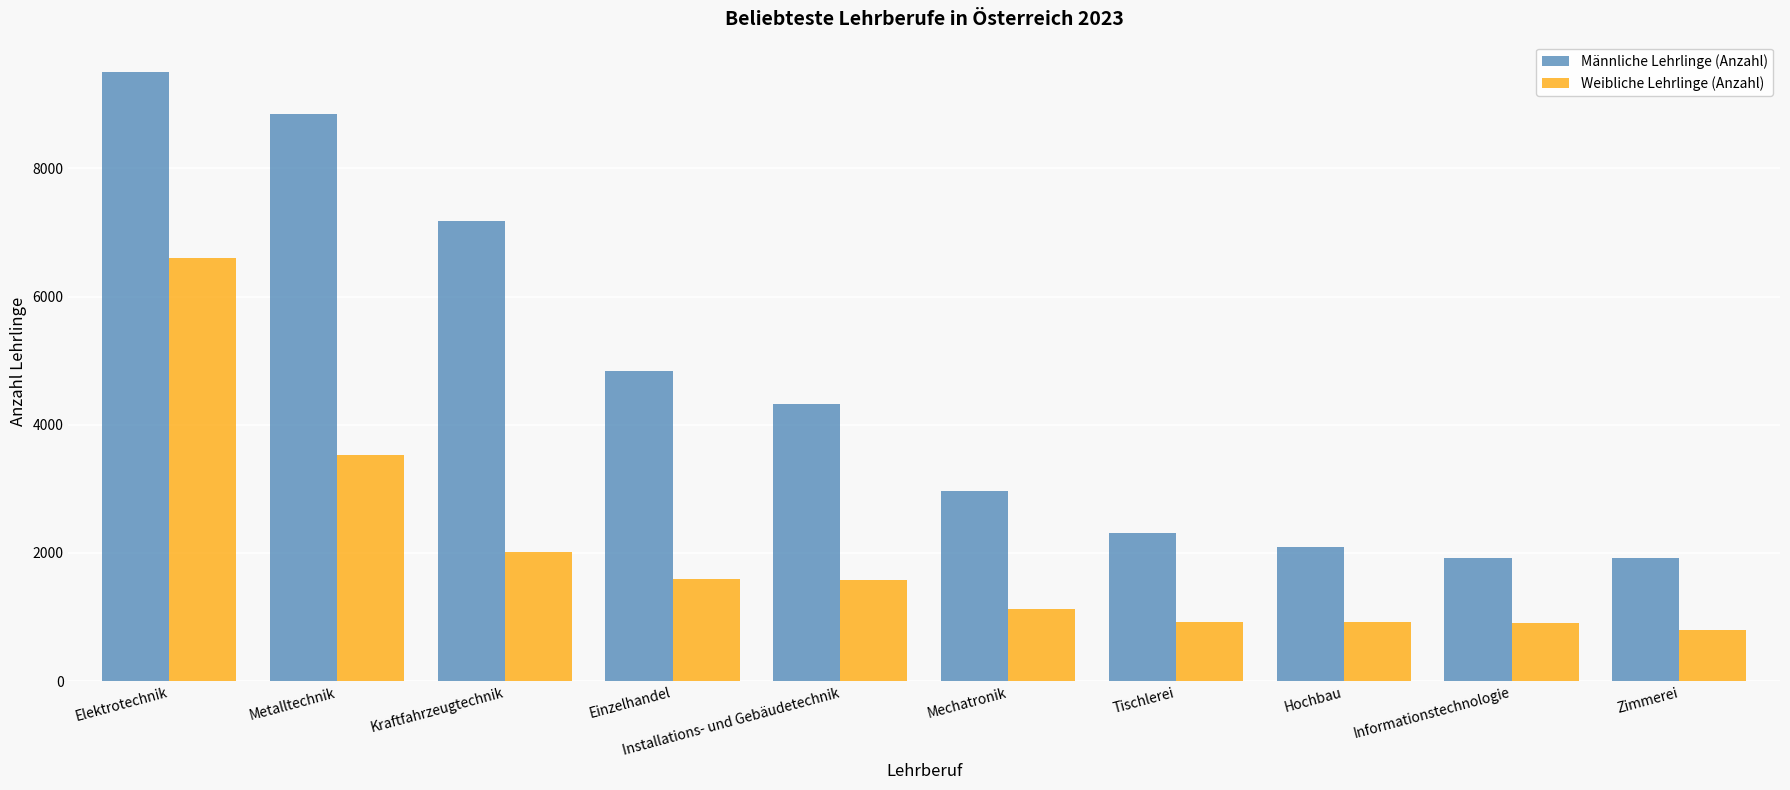

At which label does Weibliche Lehrlinge (Anzahl) first exceed 1584?

Elektrotechnik